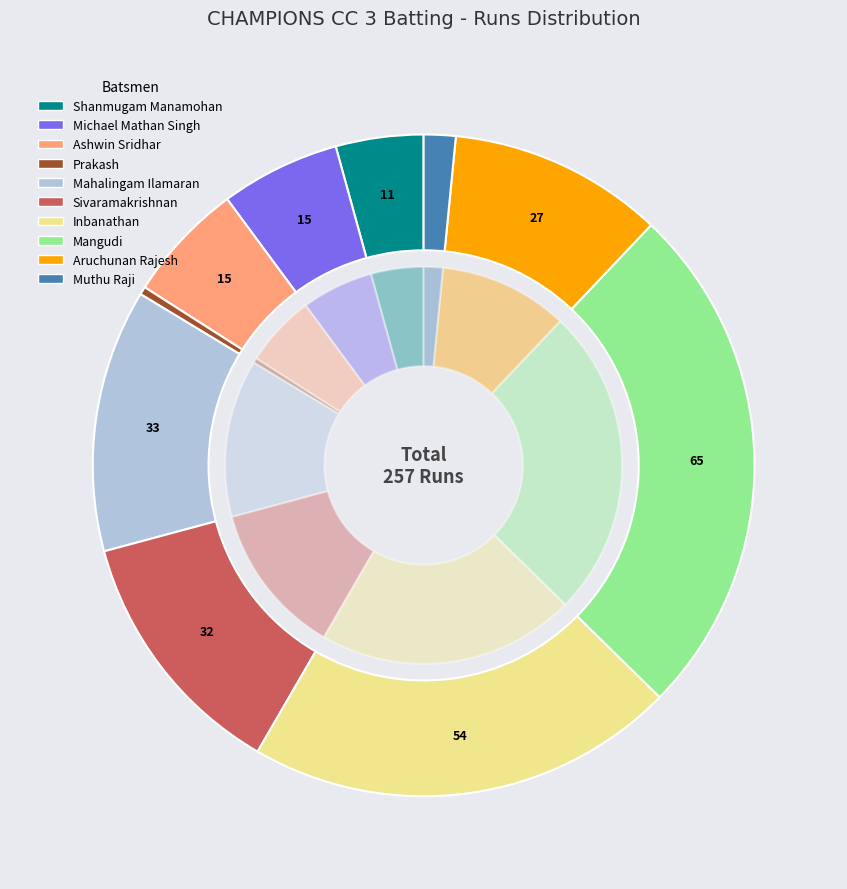

The Aruchunan Rajesh slice represents 4% of the pie. True or false?

False